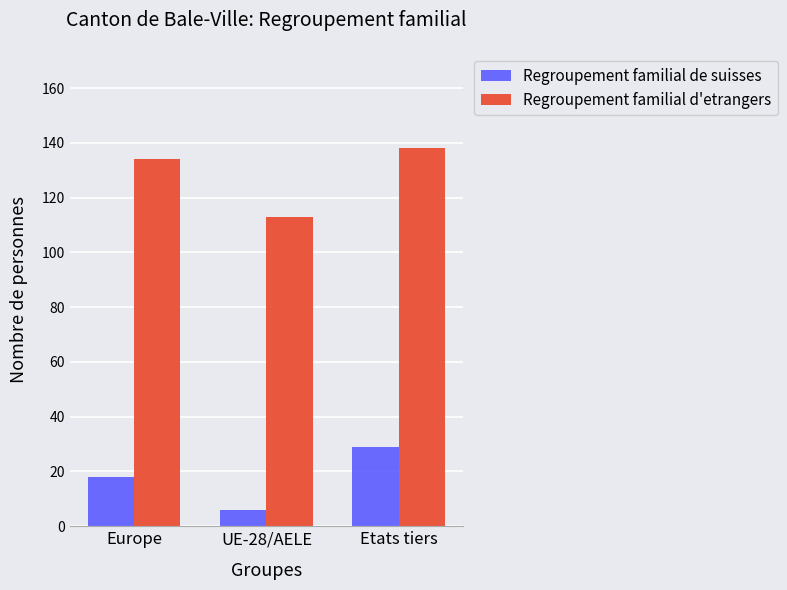

Which series has the largest total across all categories?

Regroupement familial d'etrangers